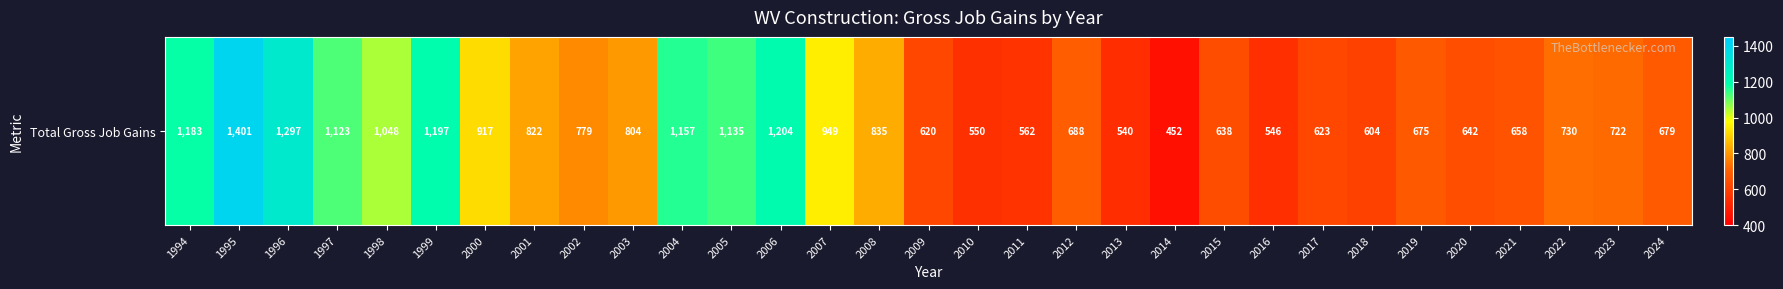

The value at 2013 is 839. True or false?

False